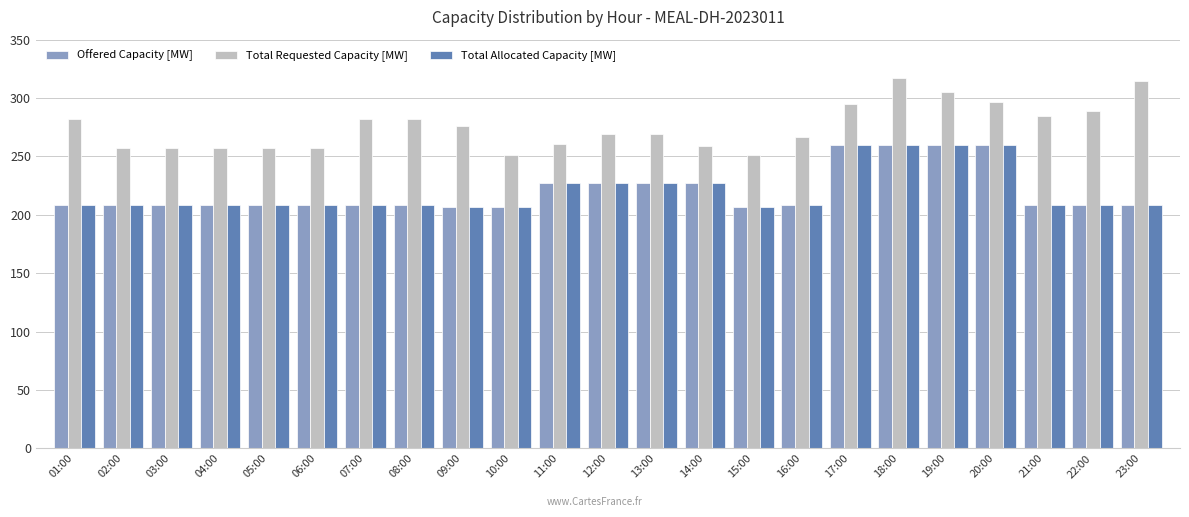

What is the difference between the highest and lowest values at 04:00?

49